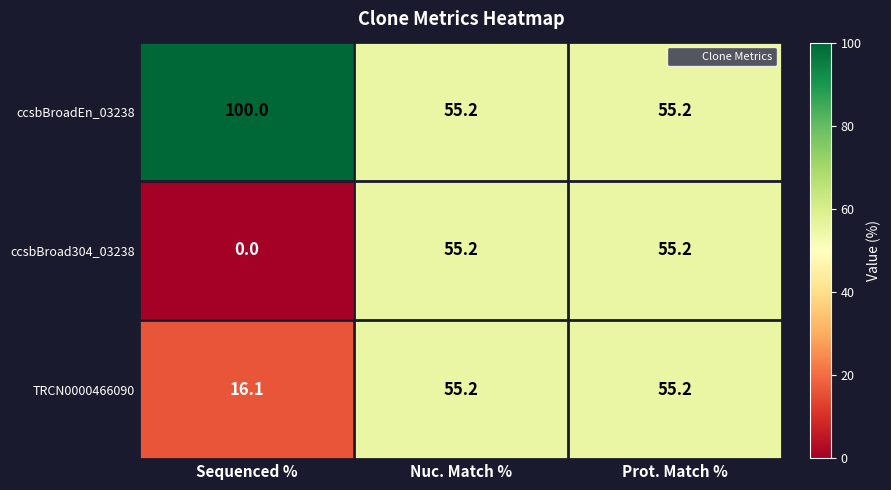

Is it true that TRCN0000466090 equals 92.1 at Prot. Match %?

False